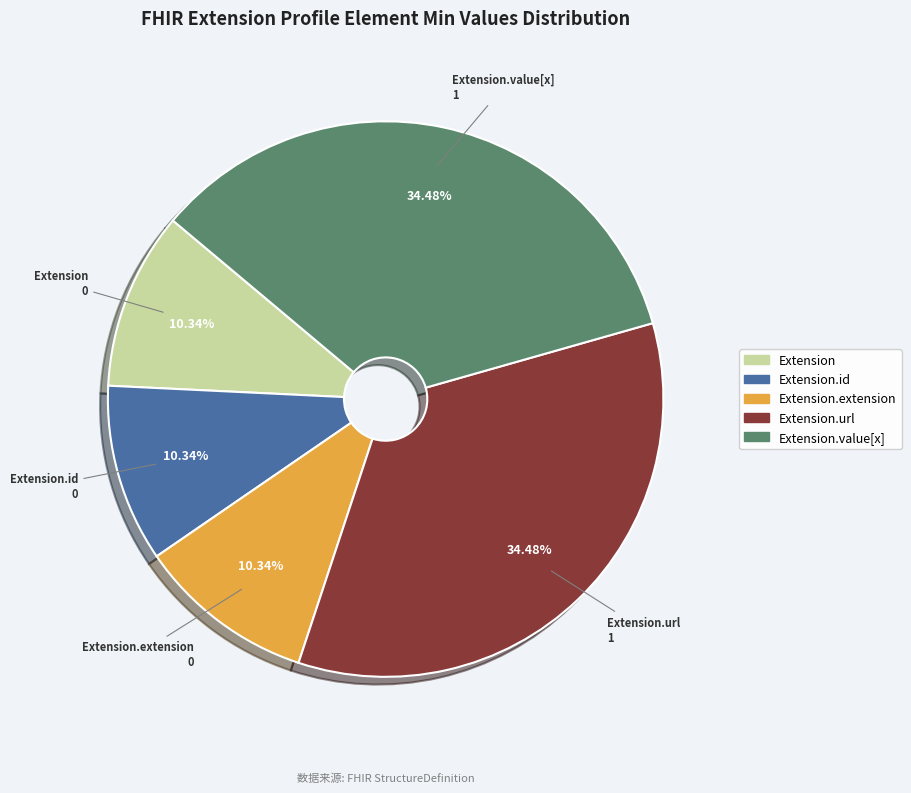

Count the number of slices in the pie.

5